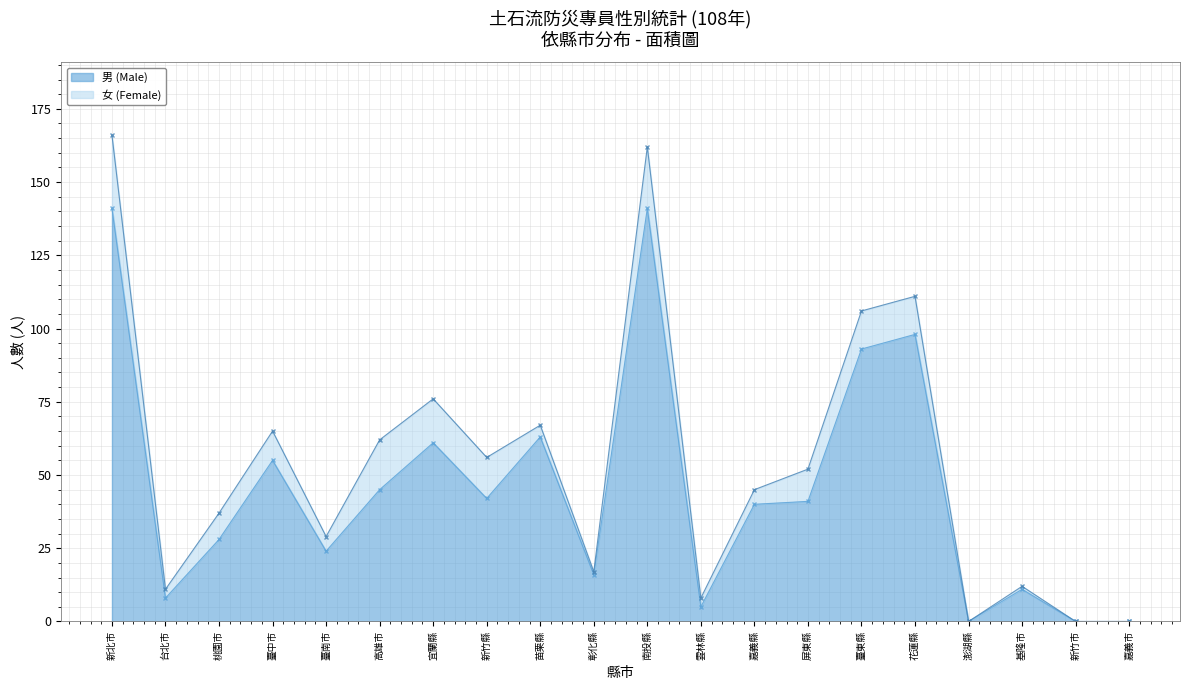

Rank the categories by value from highest to lowest.

新北市, 南投縣, 花蓮縣, 臺東縣, 苗栗縣, 宜蘭縣, 臺中市, 高雄市, 新竹縣, 屏東縣, 嘉義縣, 桃園市, 臺南市, 彰化縣, 基隆市, 台北市, 雲林縣, 澎湖縣, 新竹市, 嘉義市